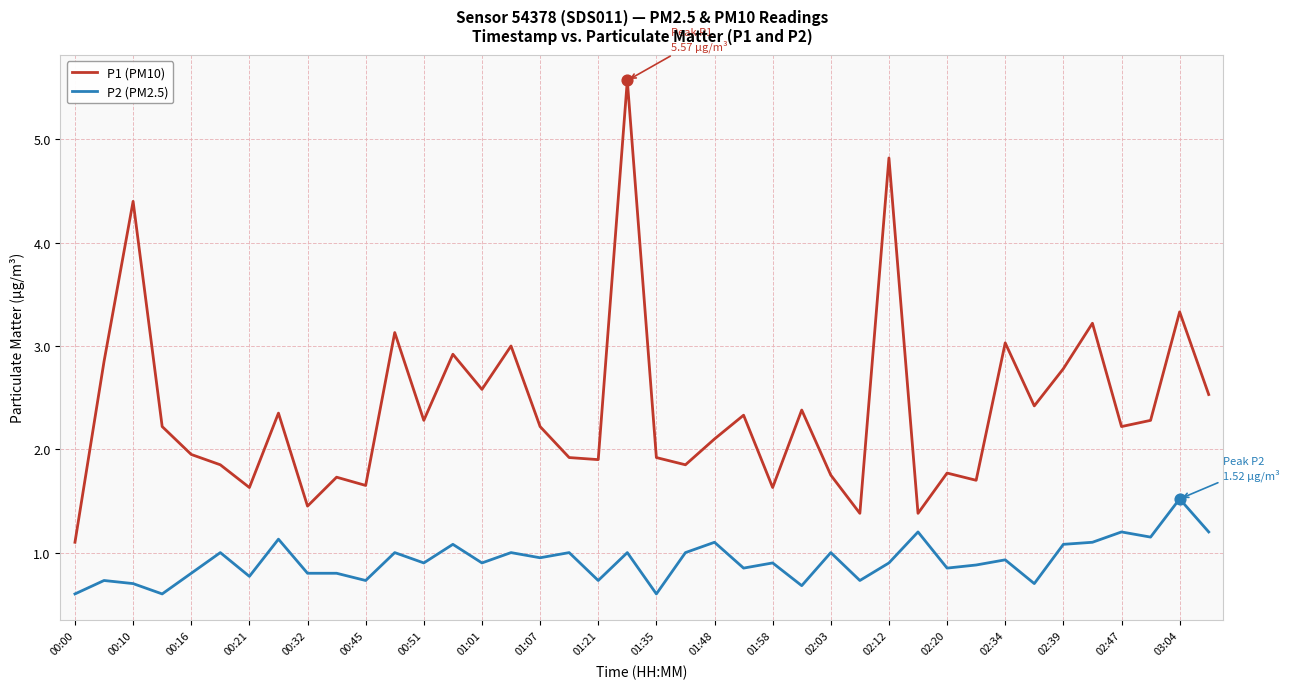

Which series has the largest total across all categories?

P1 (PM10)